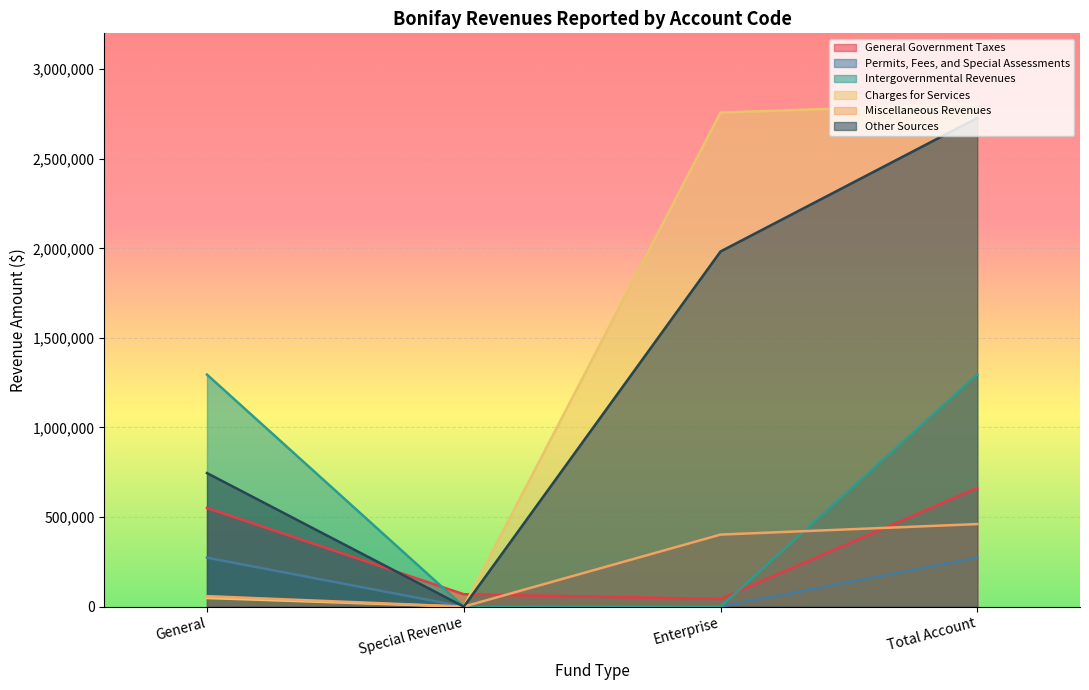

How many lines are shown in the chart?

6